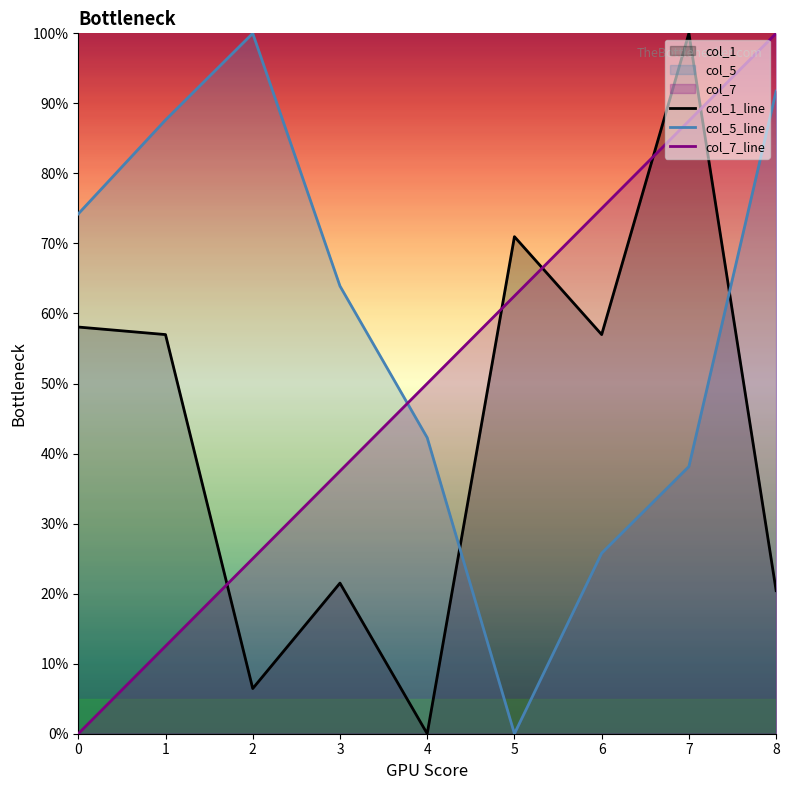

Count the number of data series in this chart.

3